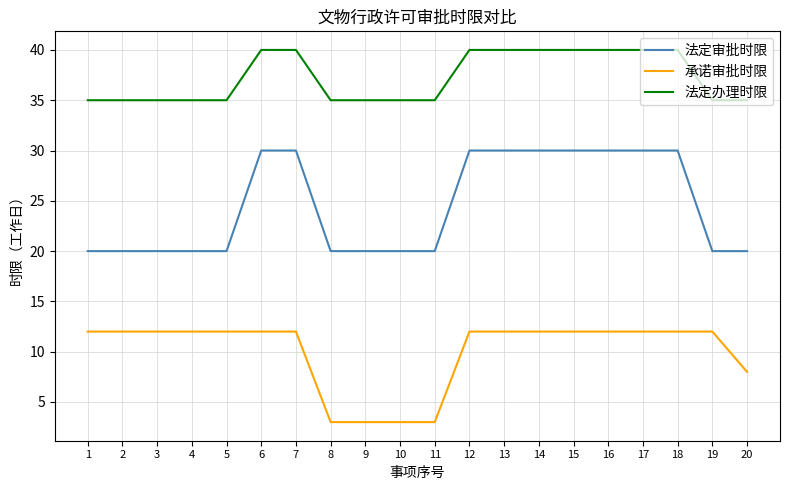

Rank the series by their maximum value, from lowest to highest.

承诺审批时限, 法定审批时限, 法定办理时限